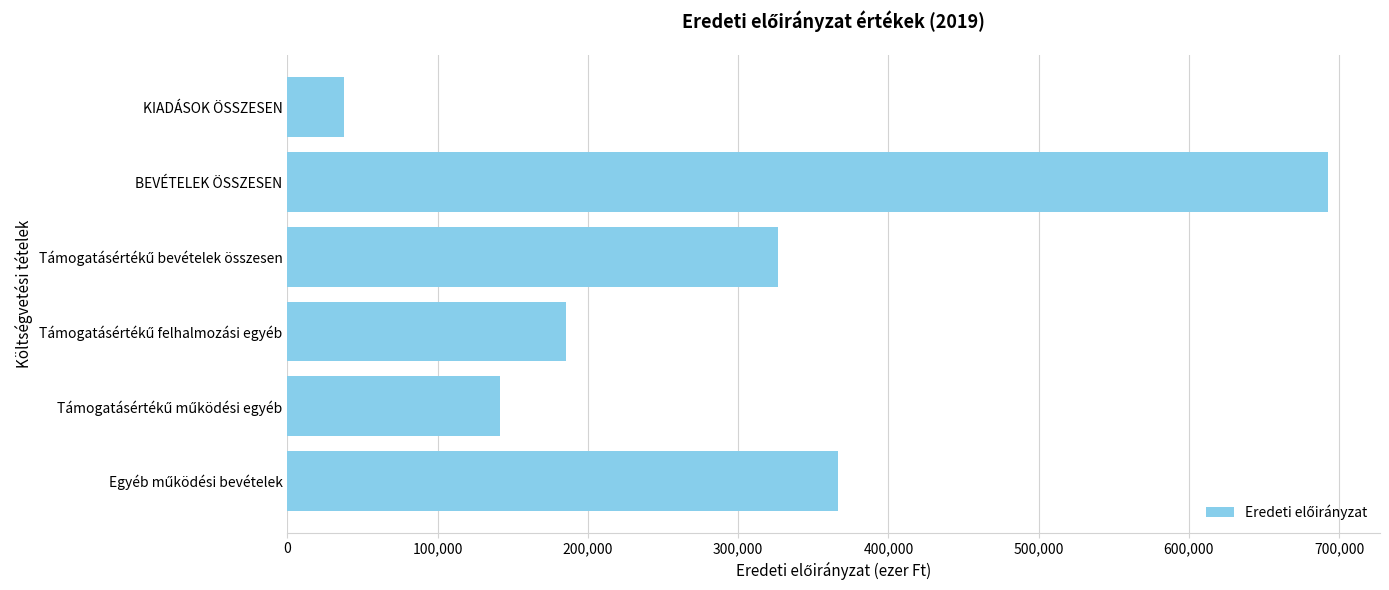

Reading bottom to top, what are all the values shown in this chart?

366235	141193	185196	326389	692624	37887